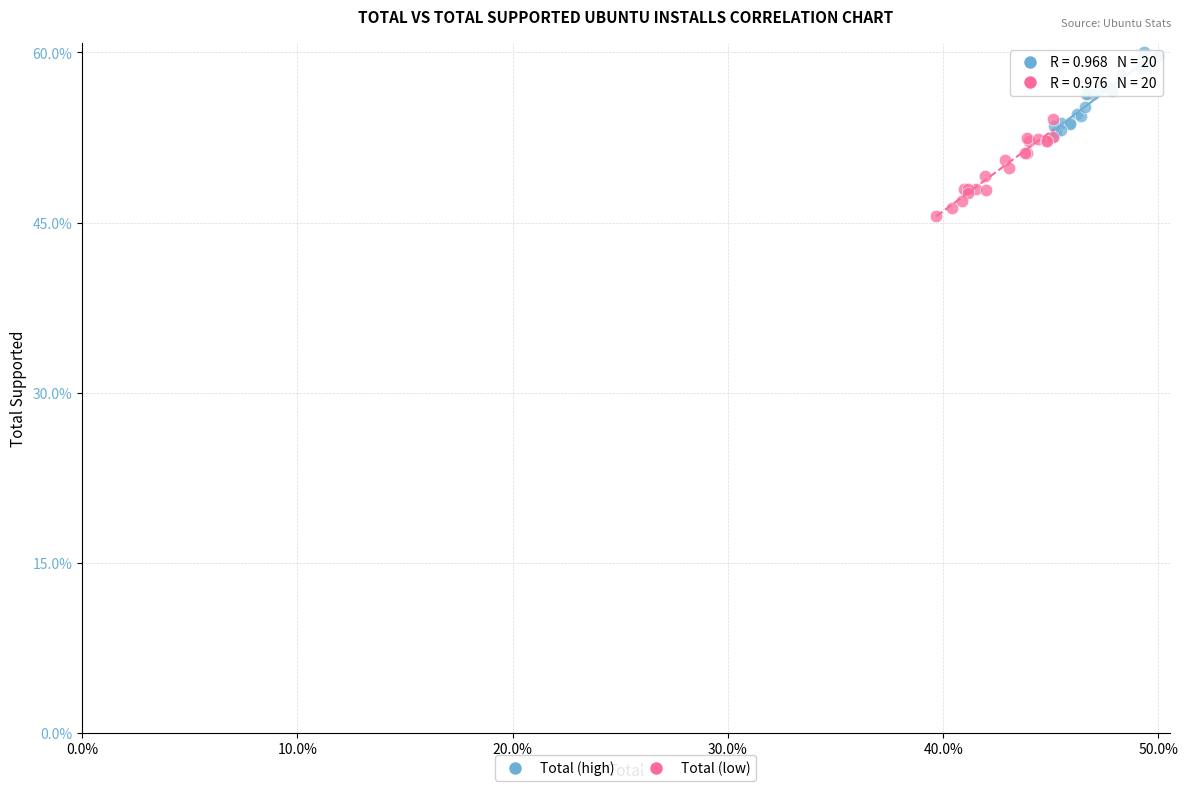

Which series reaches the minimum Y coordinate?

Total (low)